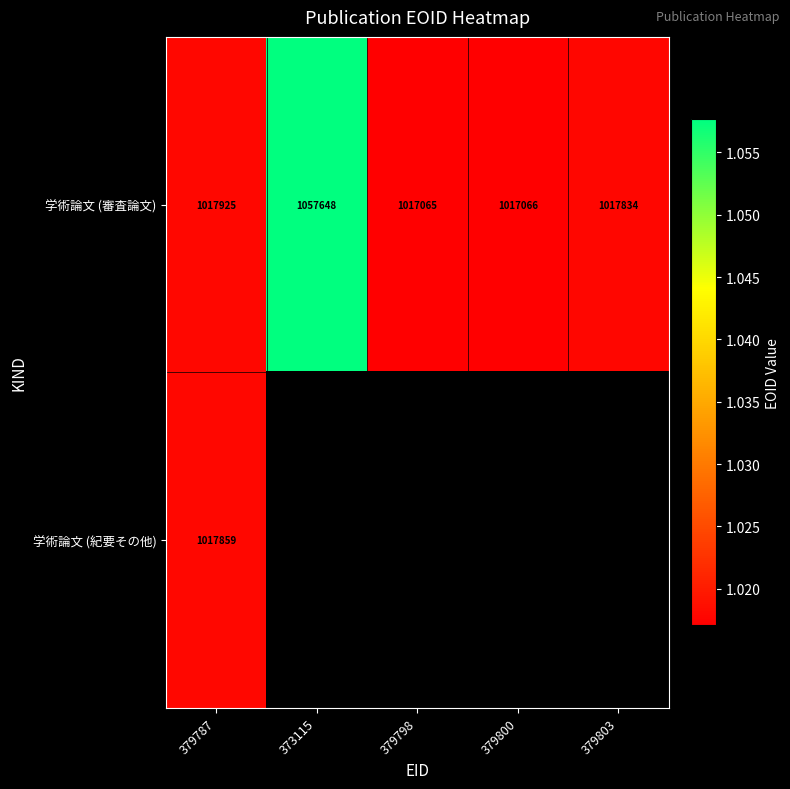

Where is 学術論文 (審査論文) nearest to the value 1037356?

379787